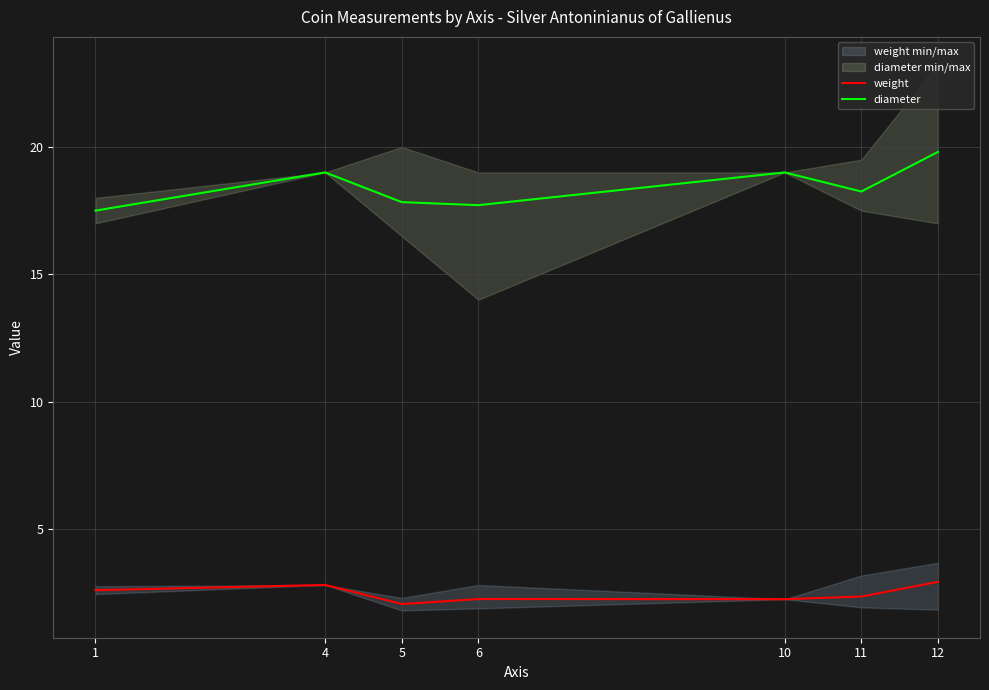

Reading right to left, what are all the values shown in this chart?

weight: 12=2.9	11=2.3	10=2.2	6=2.2	5=2.1	4=2.8	1=2.6
diameter: 12=19.8	11=18.2	10=19.0	6=17.7	5=17.8	4=19.0	1=17.5